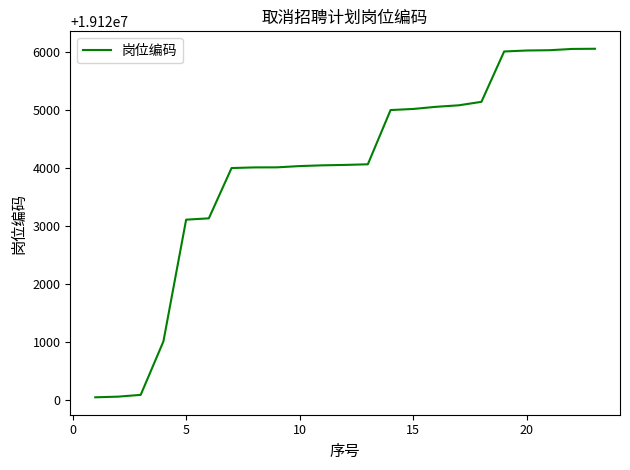

How many values are below 19124057?

11